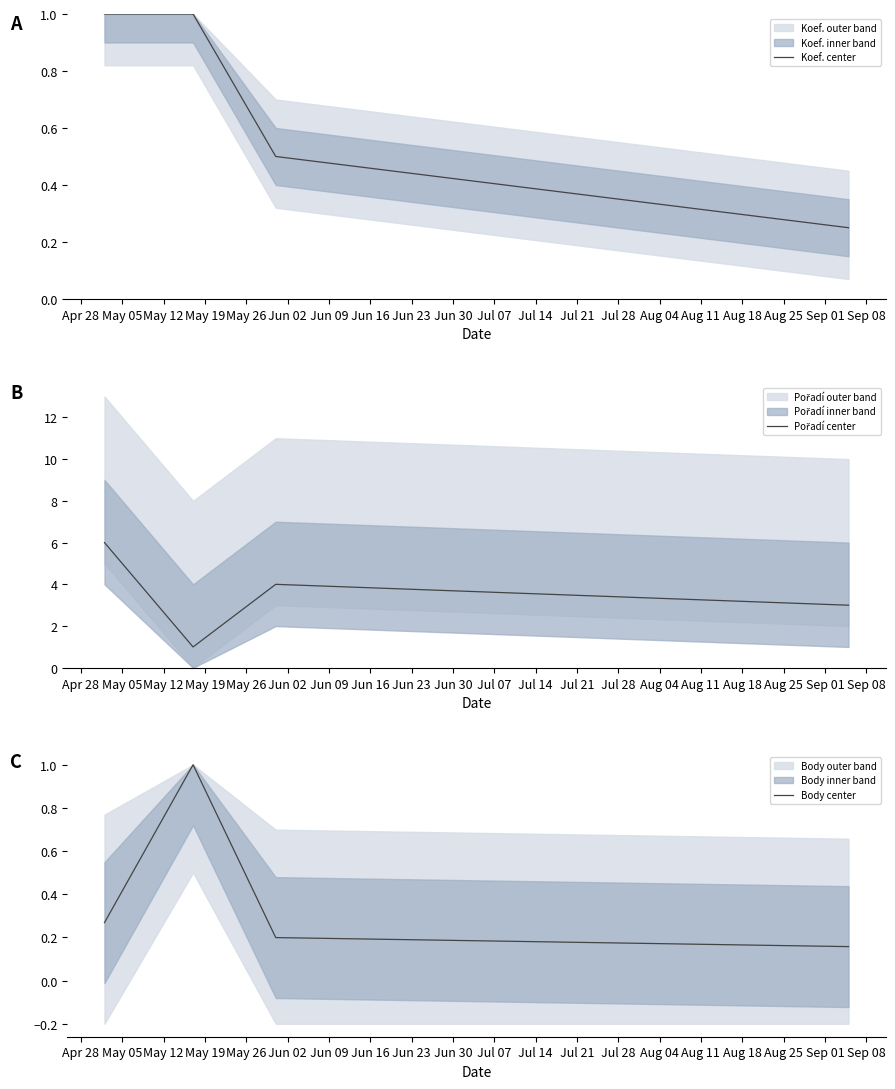

True or false: Body center has more than 2 points higher than both neighbors.

False